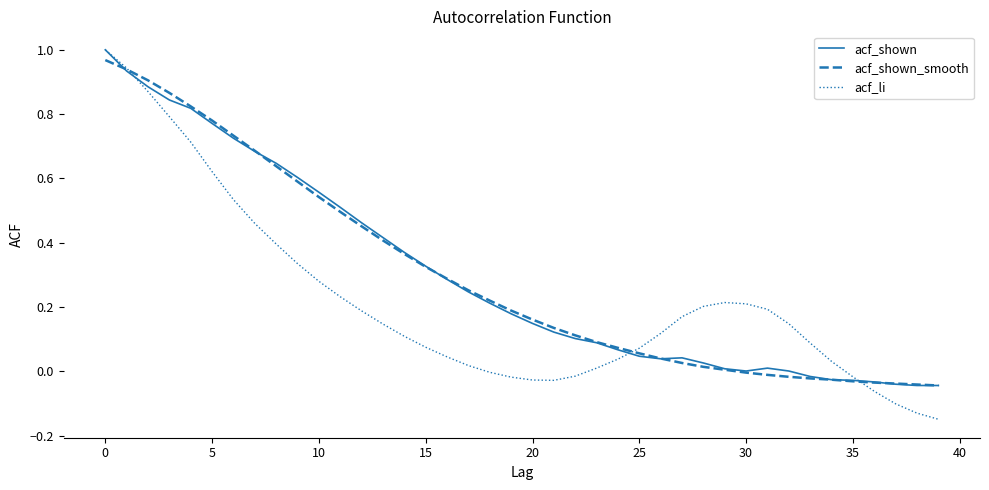

What is the minimum value for acf_li?

-0.1